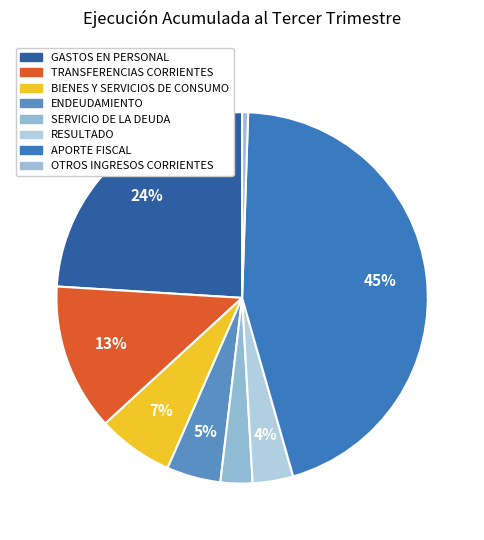

To the nearest percent, what portion does APORTE FISCAL represent?

45%